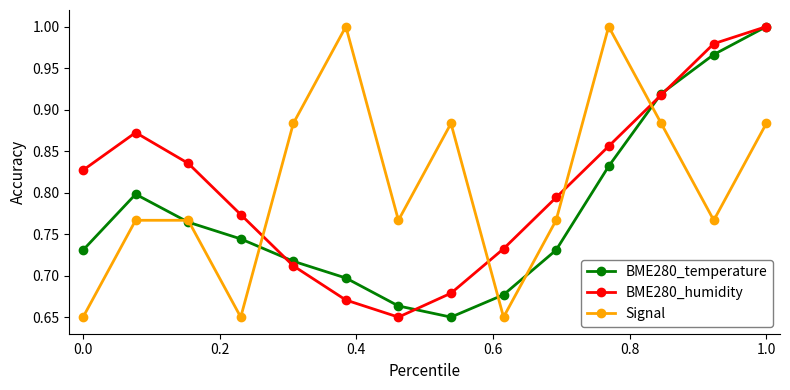

How many intersections are there between BME280_humidity and Signal?

4